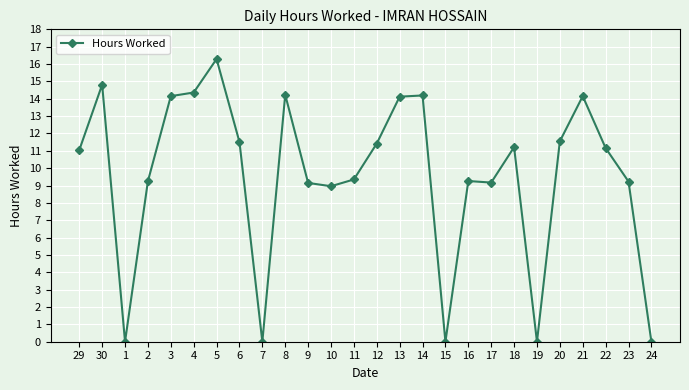

How many lines are shown in the chart?

1